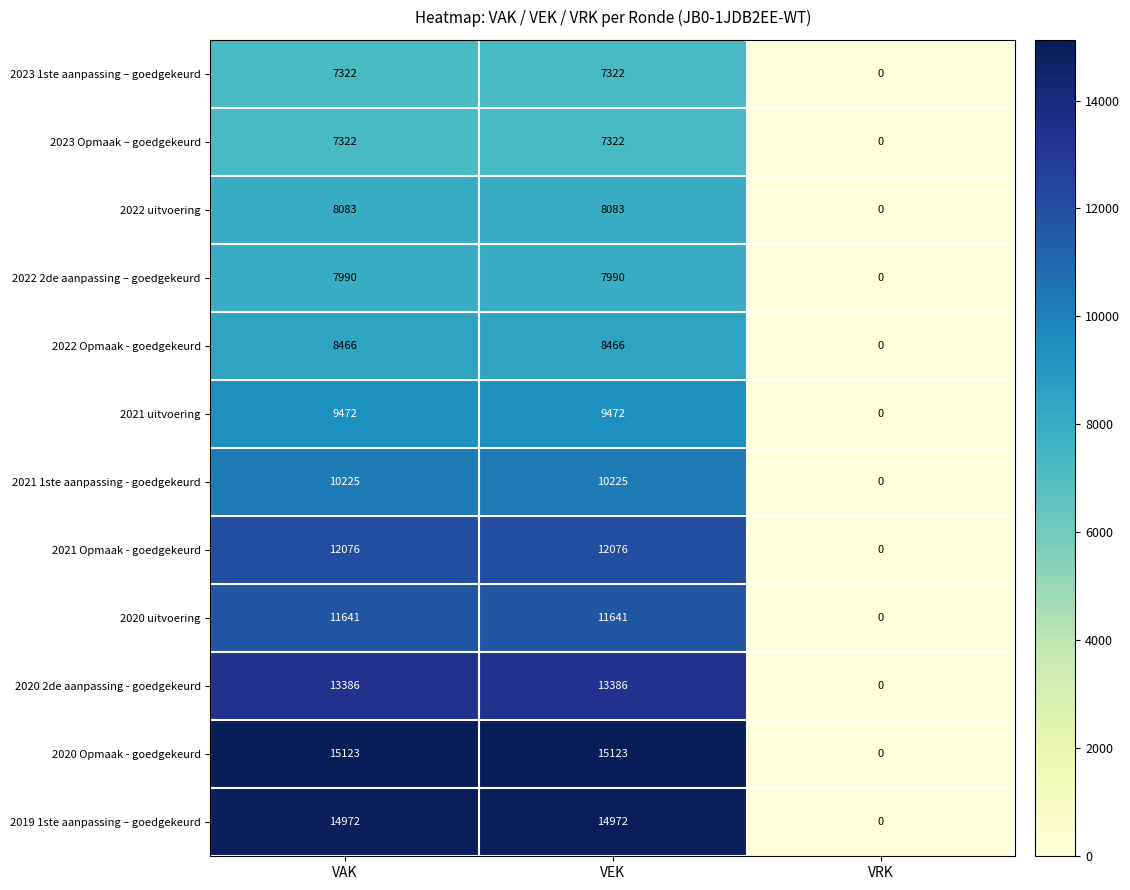

What is the total value across all series at VEK?

126078